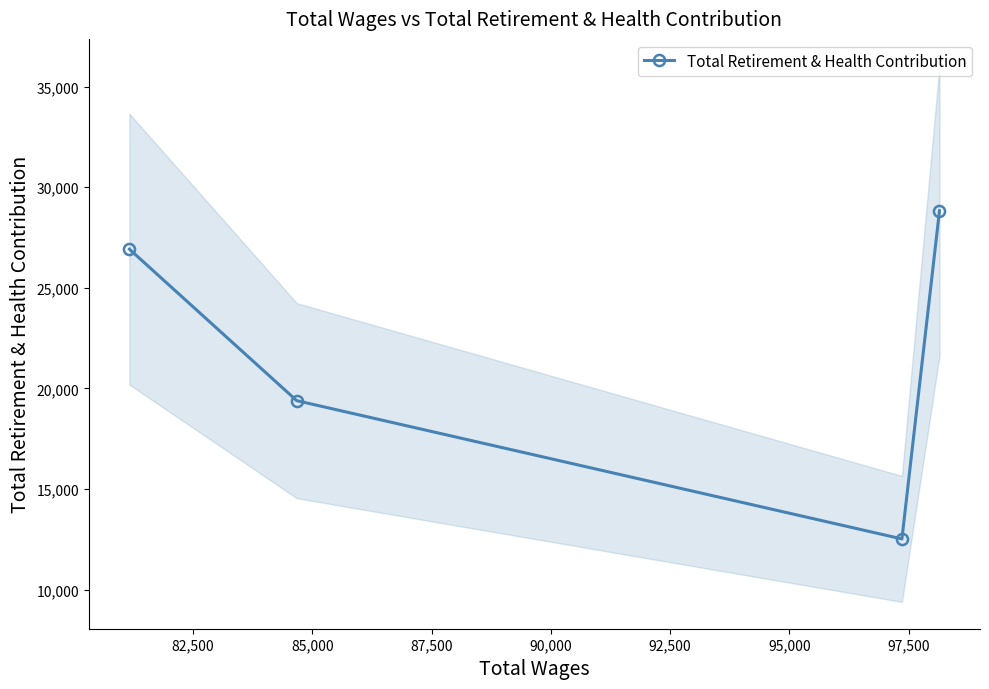

What is the value of the Total Retirement & Health Contribution point at the 4th from the left?

28829